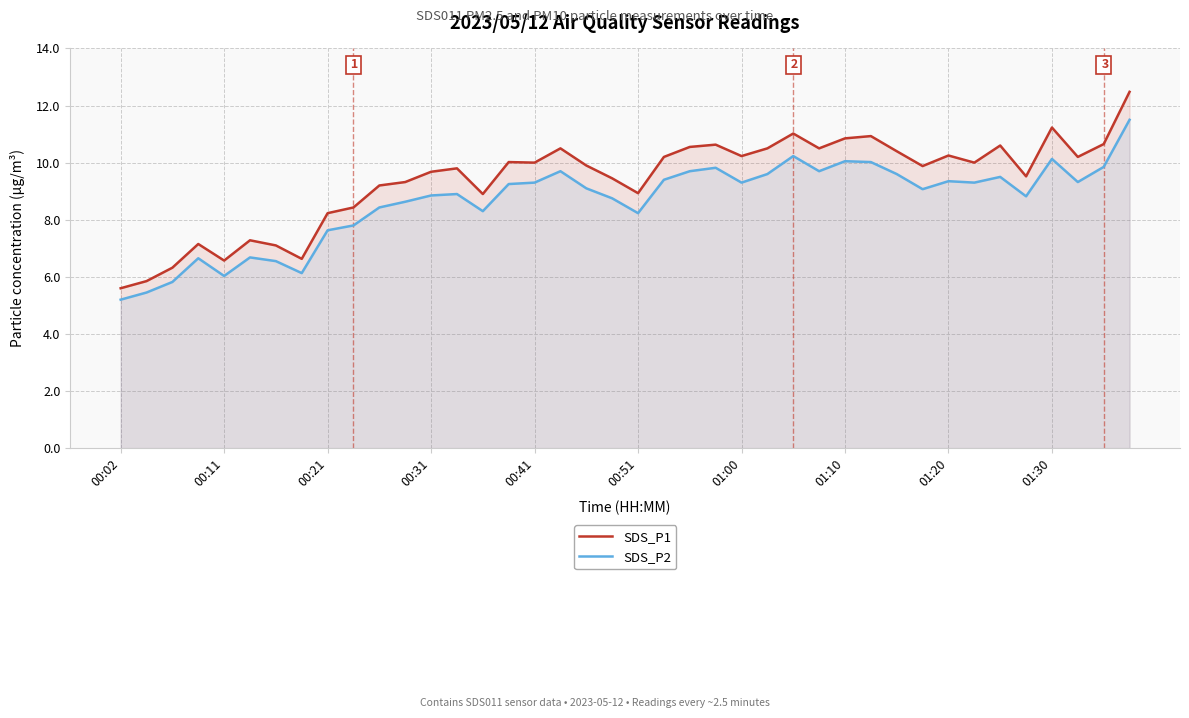

What is the minimum value for SDS_P2?

5.2